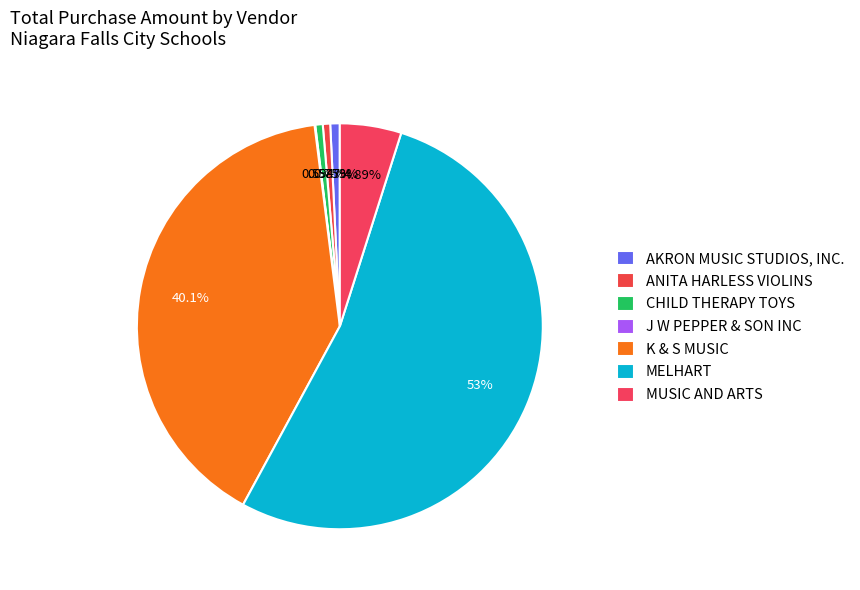

To the nearest percent, what is the average slice percentage?

14%